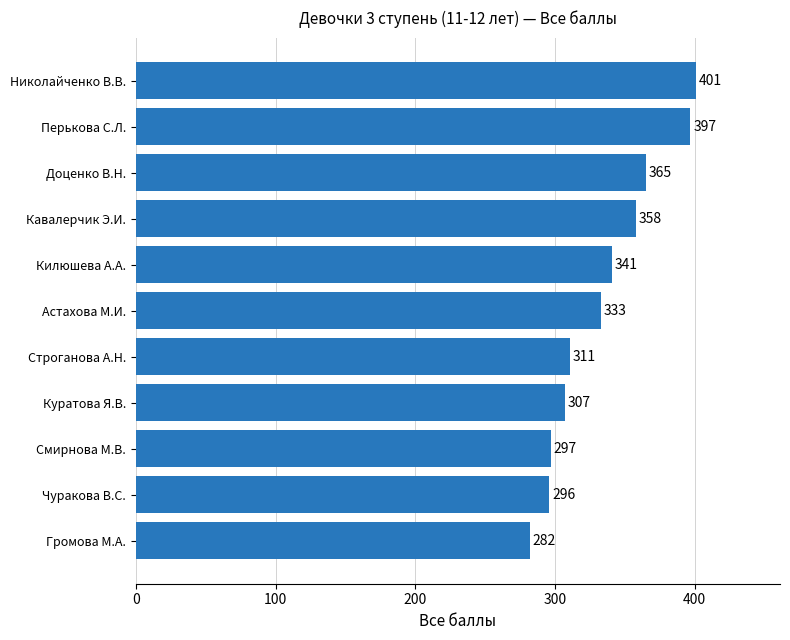

Rank the categories by value from lowest to highest.

Громова М.А., Чуракова В.С., Смирнова М.В., Куратова Я.В., Строганова А.Н., Астахова М.И., Килюшева А.А., Кавалерчик Э.И., Доценко В.Н., Перькова С.Л., Николайченко В.В.